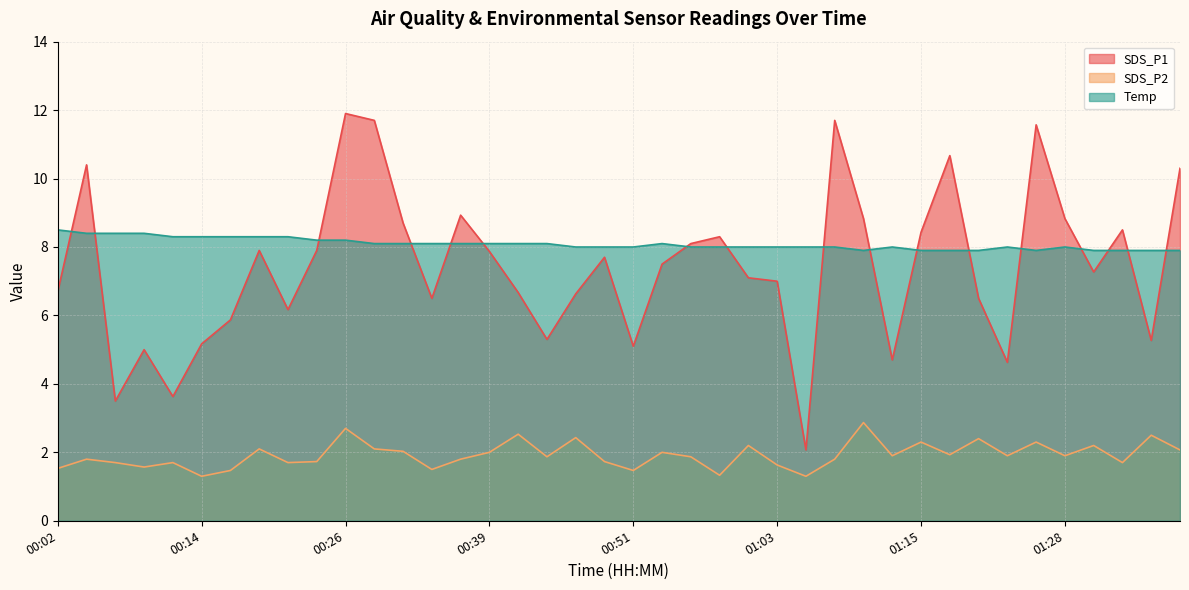

What is the average value of the SDS_P2 series?

1.9